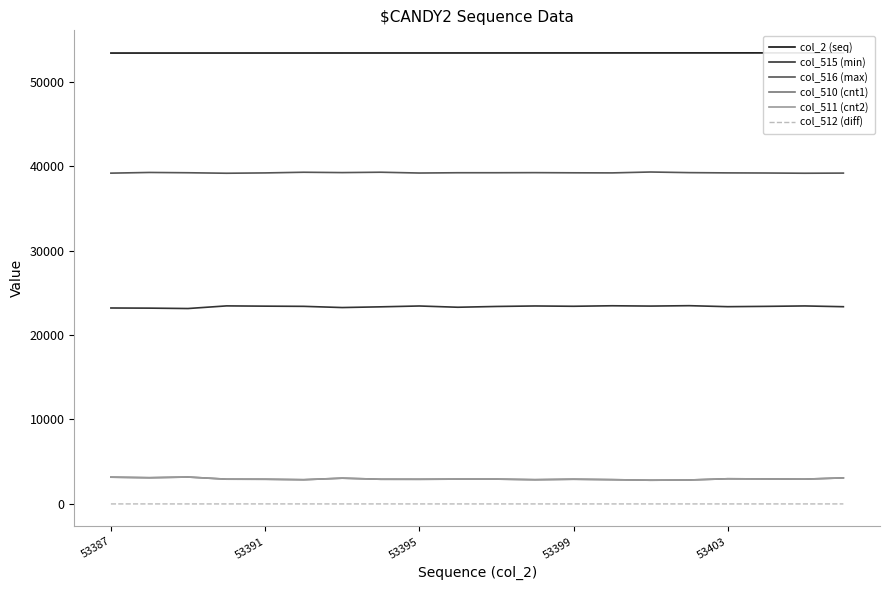

What is the average value of the col_2 (seq) series?

53396